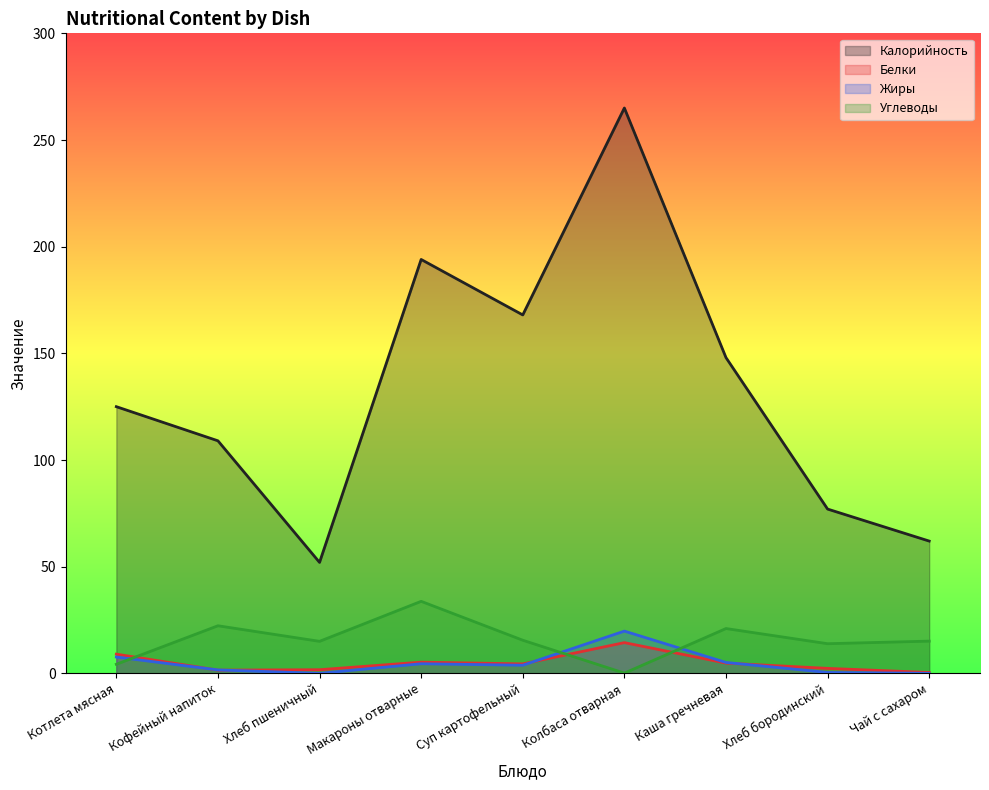

Where is Углеводы nearest to the value 16?

Суп картофельный